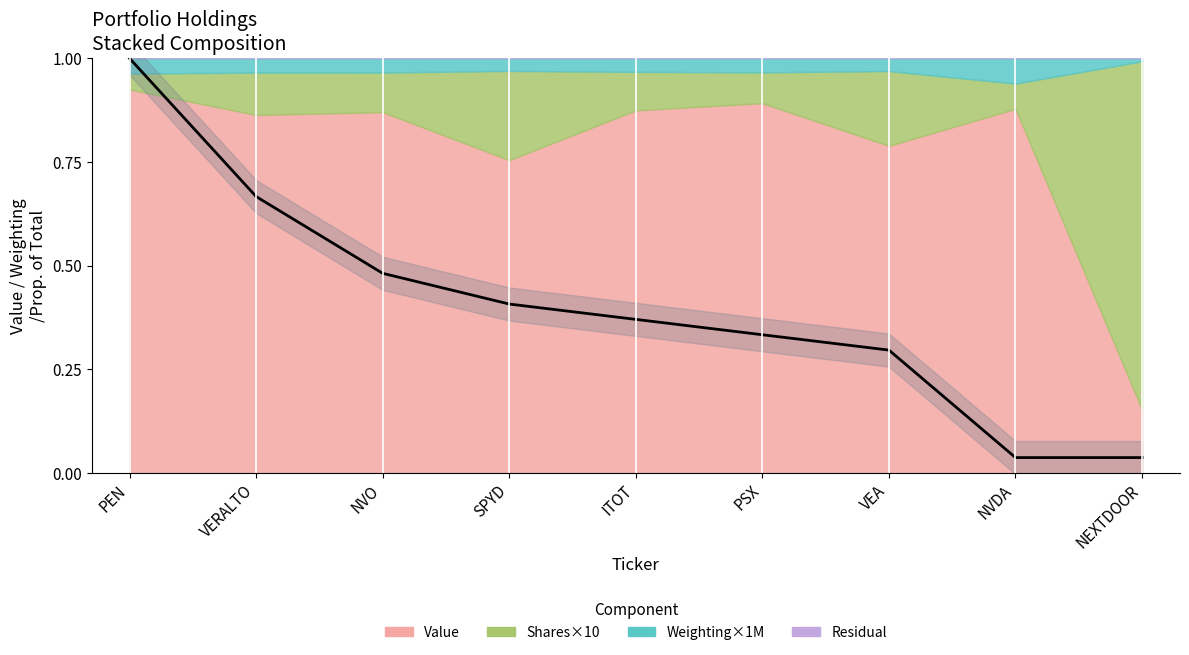

Reading right to left, what are all the values shown in this chart?

0.0	0.0	0.3	0.3	0.4	0.4	0.5	0.7	1.0